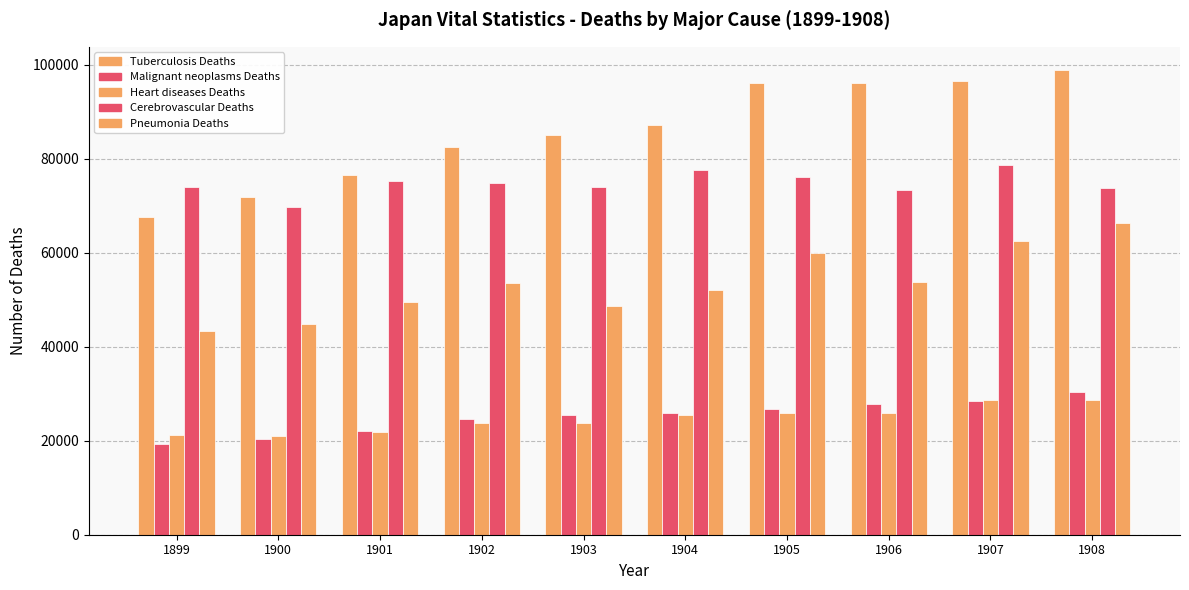

What is the sum of all Malignant neoplasms Deaths values?

251428